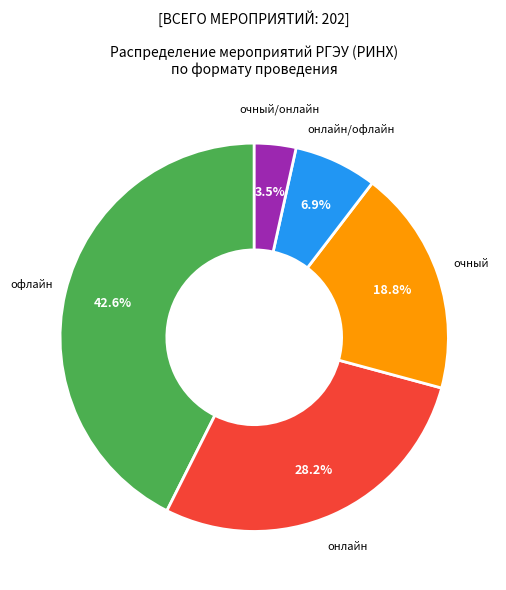

Is there any slice that represents more than half of the pie?

No